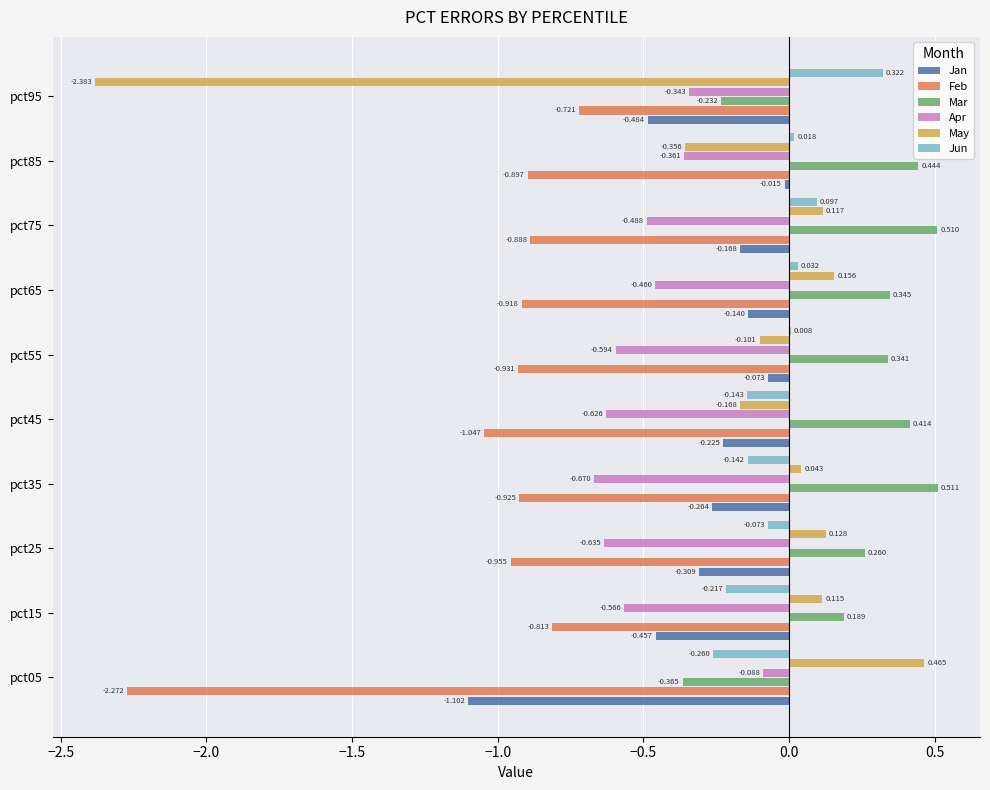

Between pct15 and pct75, which series saw the biggest shift?

Mar